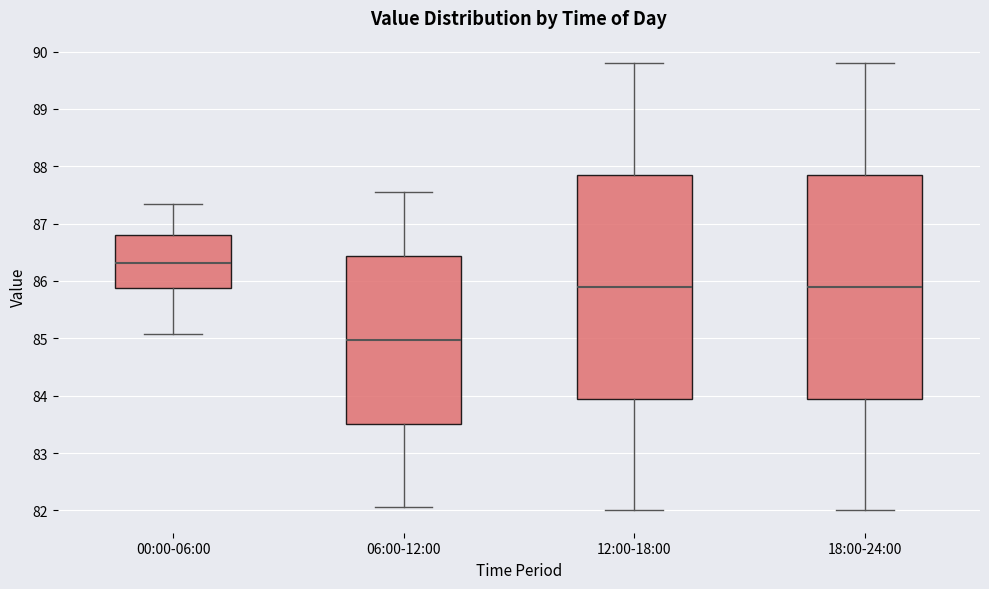

Reading left to right, read every box against the y-axis: the position of its median line, the range the box covers, and the ends of its whiskers. The values are not printed on the chart, so give them approximately, as read against the axis.

00:00-06:00: median 86.3, box 85.9 to 86.8, whiskers 85.1 to 87.4
06:00-12:00: median 85.0, box 83.5 to 86.4, whiskers 82.1 to 87.6
12:00-18:00: median 85.9, box 84.0 to 87.9, whiskers 82.0 to 89.8
18:00-24:00: median 85.9, box 84.0 to 87.9, whiskers 82.0 to 89.8